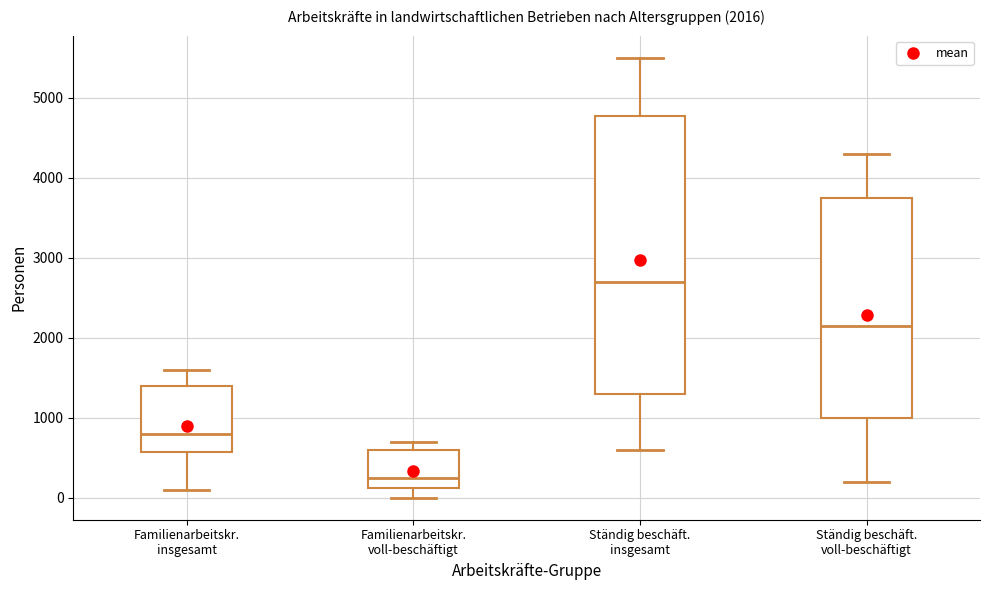

Comparing the boxes themselves (not the whiskers), which one is the tallest?

Ständig beschäft. insgesamt